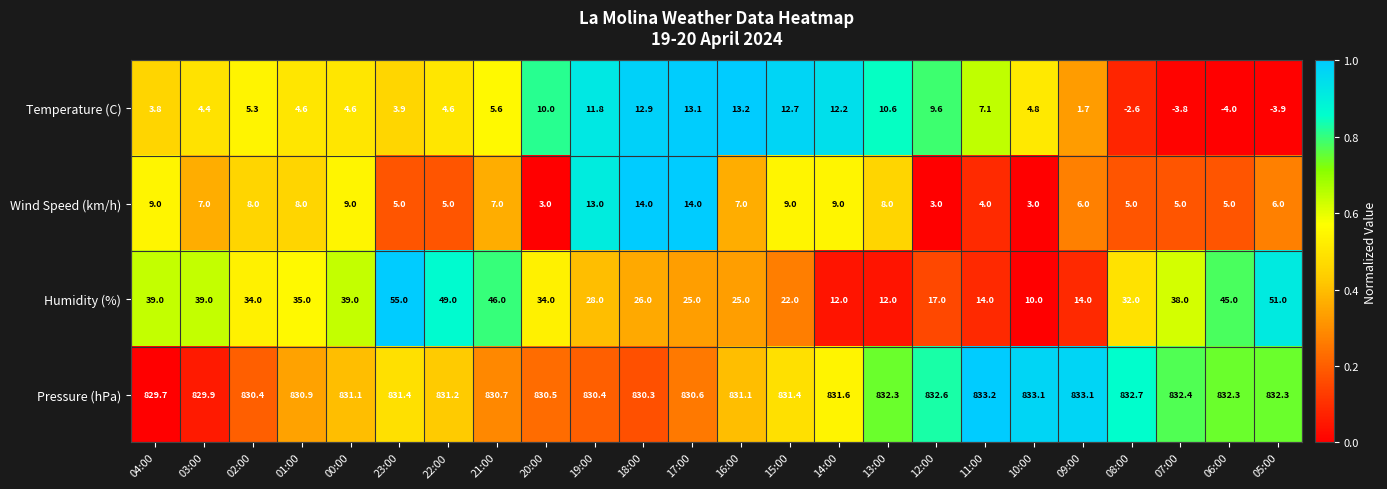

What is the sum of the Humidity (%) values at 15:00 and 10:00?

32.0